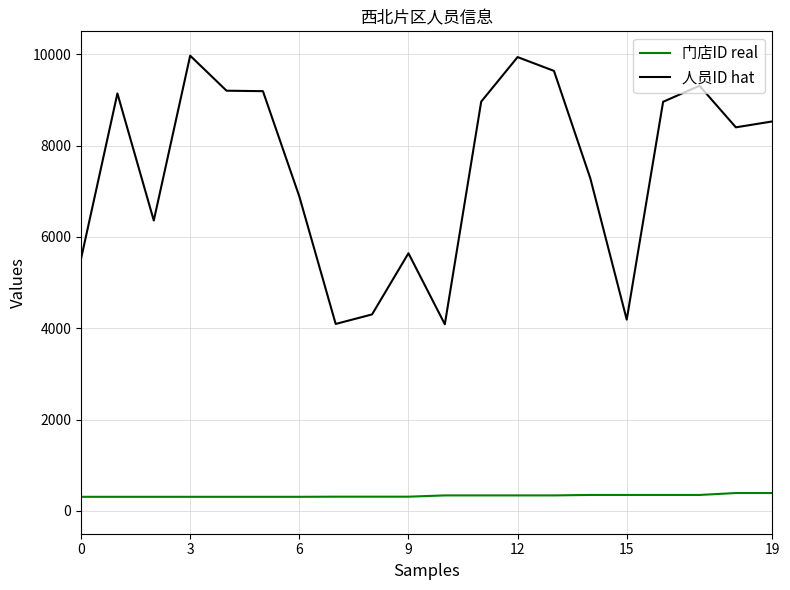

What is the highest value of the 门店ID real series?

391